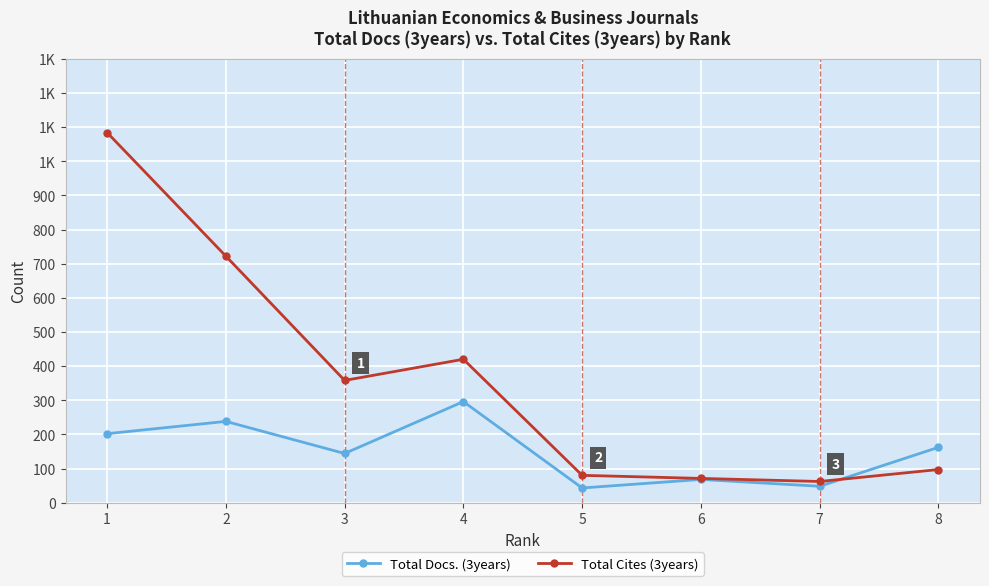

Is this an area chart (filled region under the line)?

No